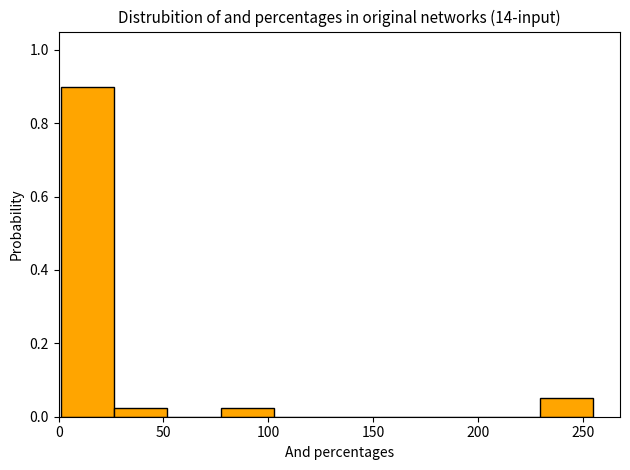

Reading left to right, transcribe this chart: for each bar, give the range it covers on the x-axis and its height. Neither the bar edges nor the heights are printed on the chart, so give them approximately, as read against the axes.

0 to 25: 0.90
25 to 50: 0.02
50 to 75: 0
75 to 105: 0.02
105 to 130: 0
130 to 155: 0
155 to 180: 0
180 to 205: 0
205 to 230: 0
230 to 255: 0.06